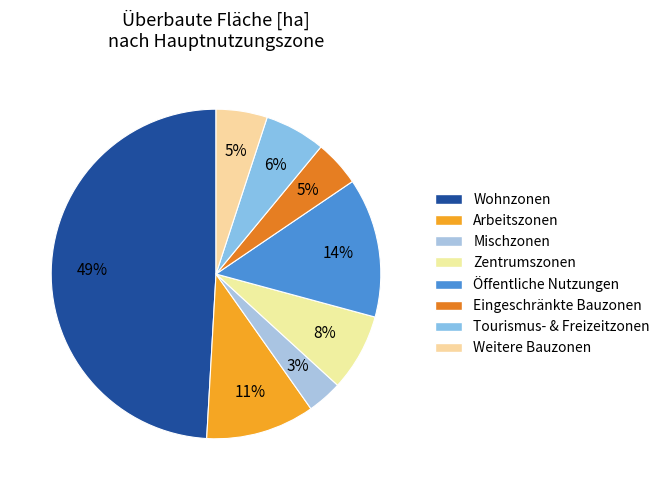

Rank the categories by value from highest to lowest.

Wohnzonen, Zonen für öffentliche Nutzungen, Arbeitszonen, Zentrumszonen, Tourismus- und Freizeitzonen, weitere Bauzonen, eingeschränkte Bauzonen, Mischzonen